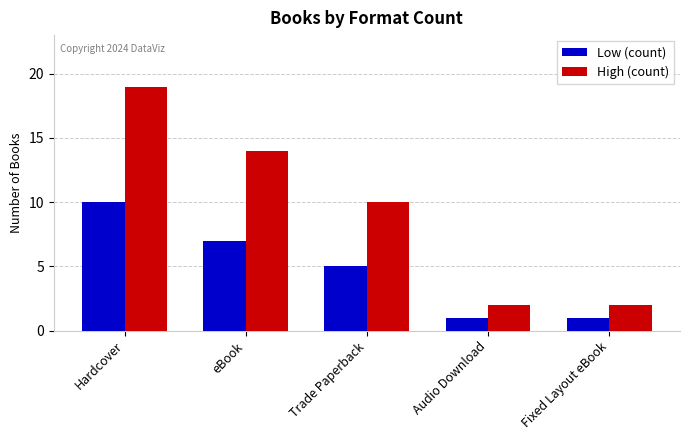

How many values in the Low (count) series are below 5?

2